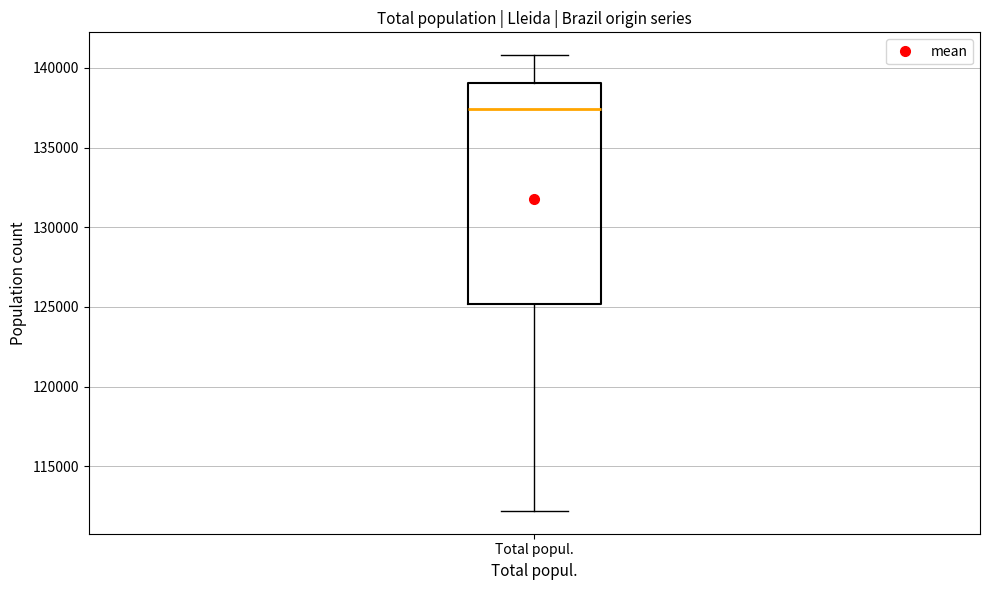

Where is the upper edge of the box for Total popul. on the y-axis? The values are not printed on the chart, so give them approximately, as read against the axis.

139000